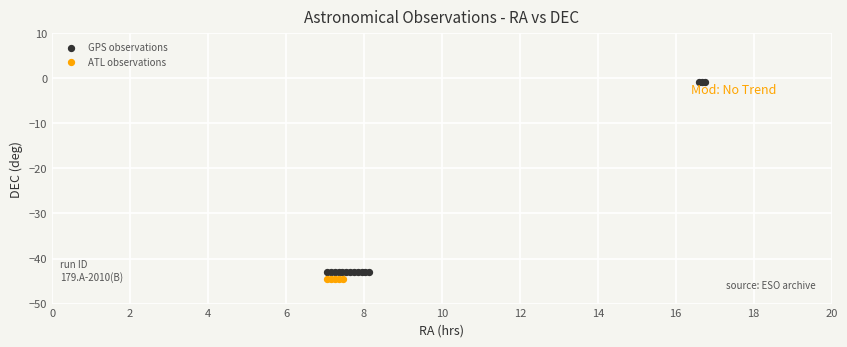

What are all the series names shown in the legend?

GPS observations, ATL observations